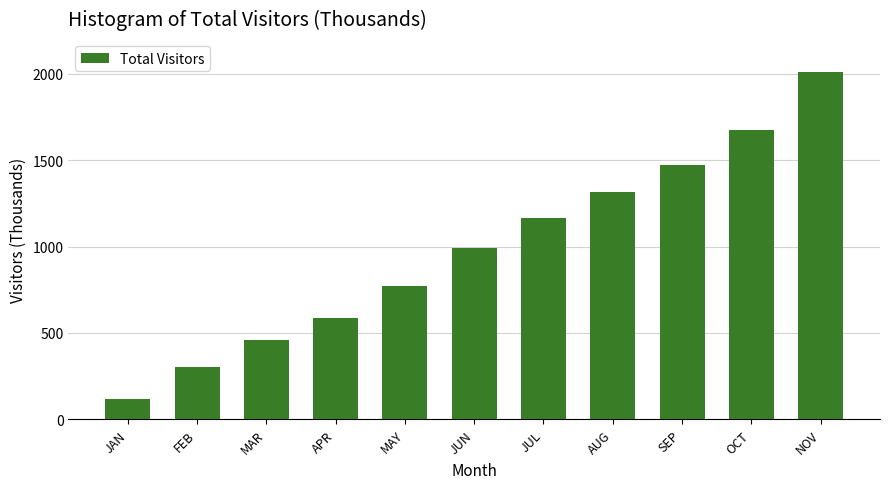

Reading right to left, what are all the values shown in this chart?

NOV=2009.3	OCT=1673.3	SEP=1471.5	AUG=1312.5	JUL=1163.4	JUN=990.2	MAY=770.2	APR=585.0	MAR=458.6	FEB=303.3	JAN=117.5